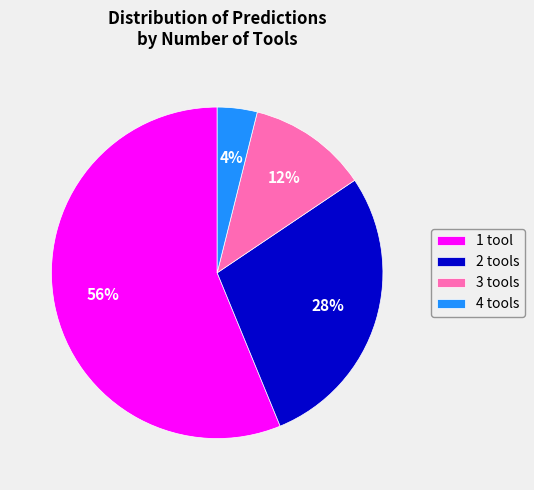

True or false: 4 tools accounts for 12% of the total.

False